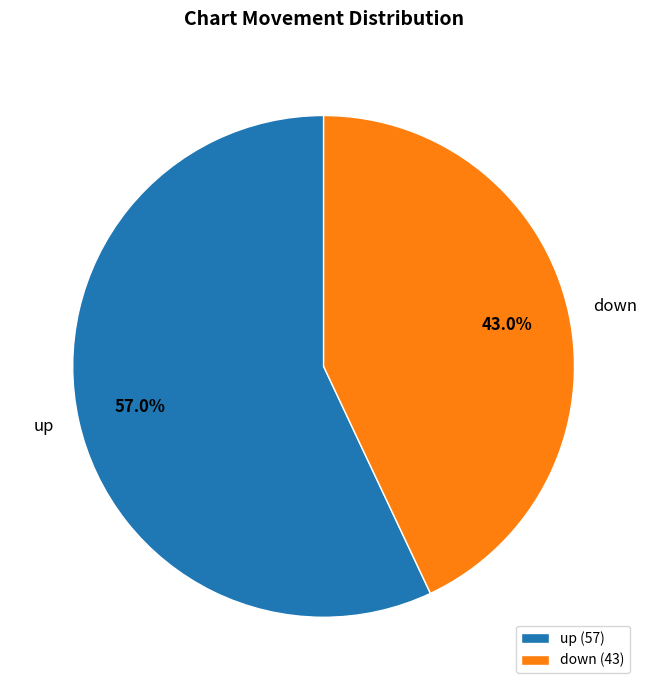

To the nearest percent, what is the combined percentage of up and down?

100%